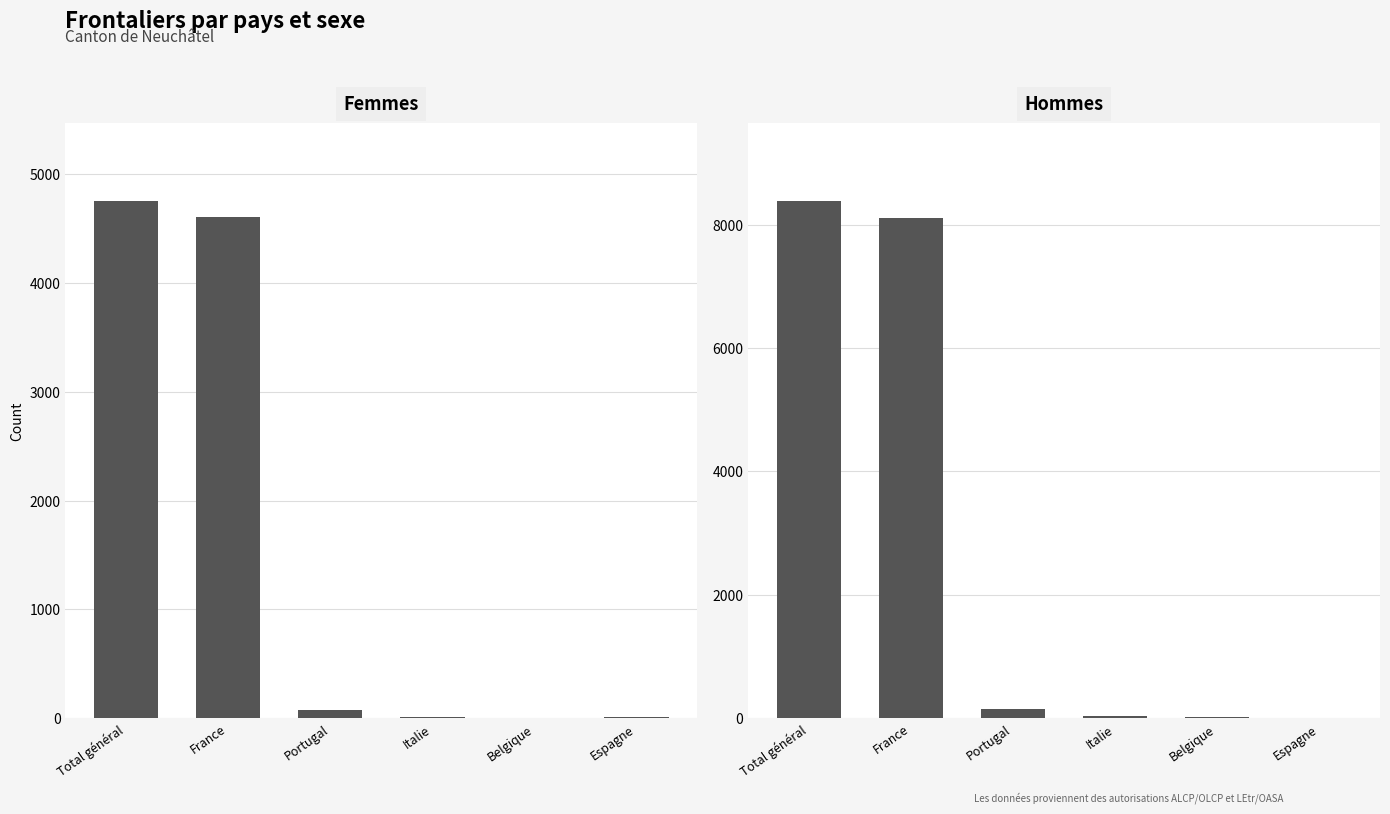

Rank the series at Portugal from highest to lowest value.

Hommes, Femmes